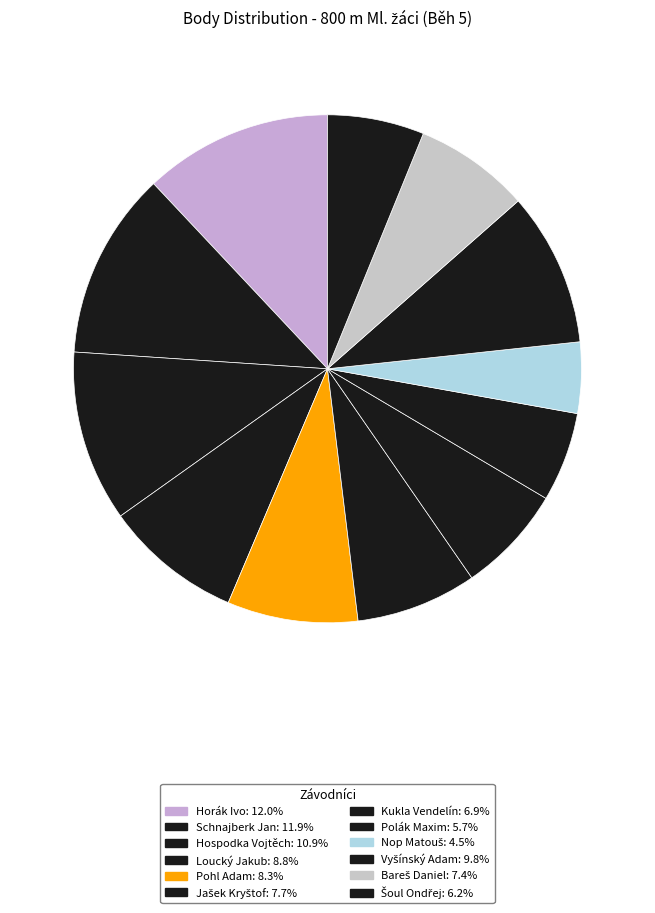

To the nearest percent, what percentage of the pie is Schnajberk Jan?

12%